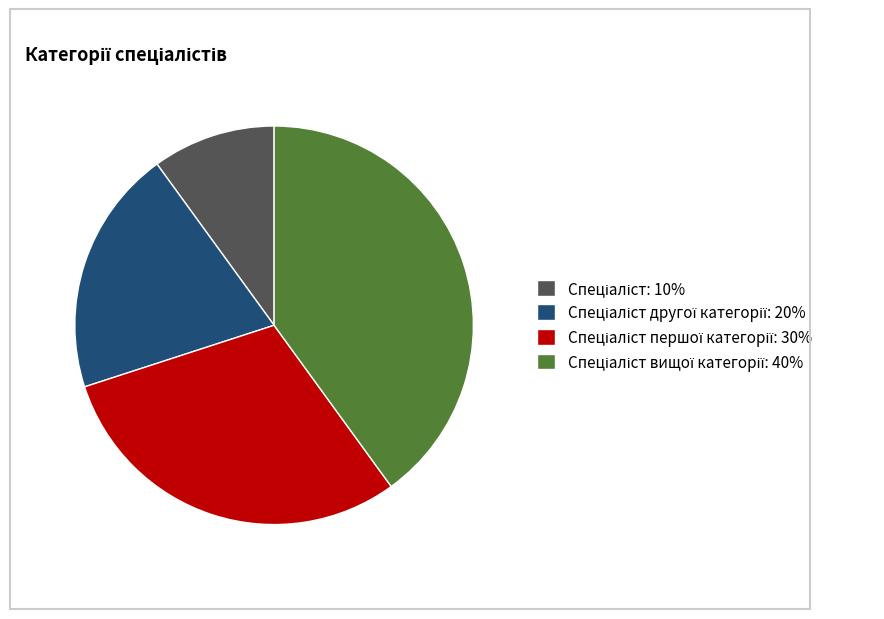

Does any single category account for the majority?

No